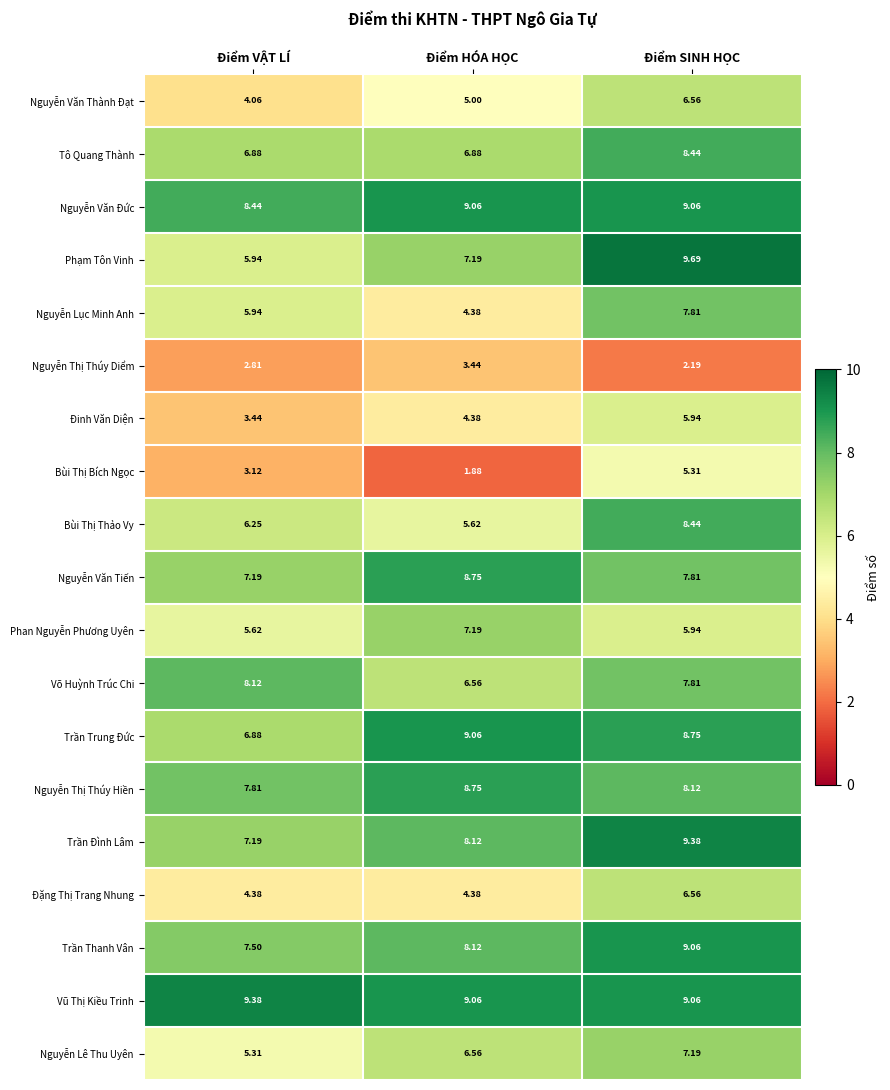

Which series has the largest total across all categories?

Vũ Thị Kiều Trinh